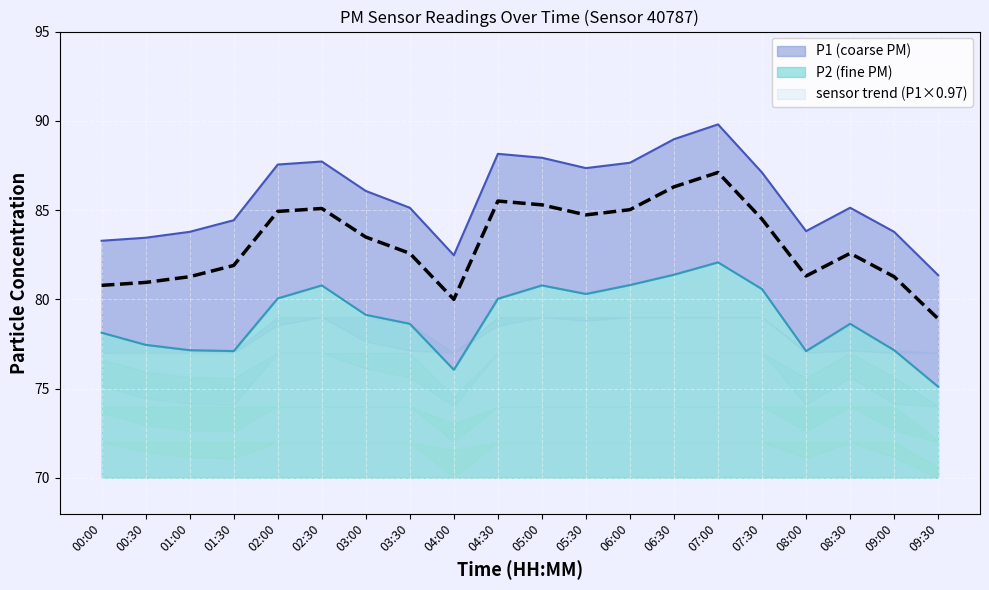

What is the ratio of the value at 04:30 to the value at 07:30?

1.0